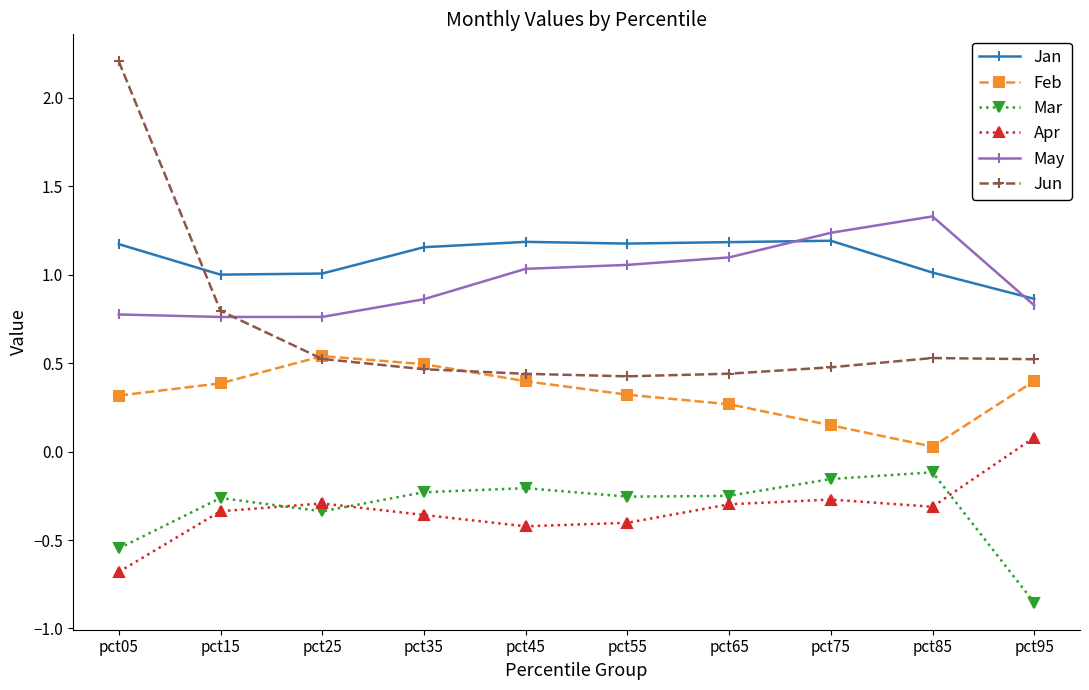

The value of Jan at pct05 is 1.2. True or false?

True